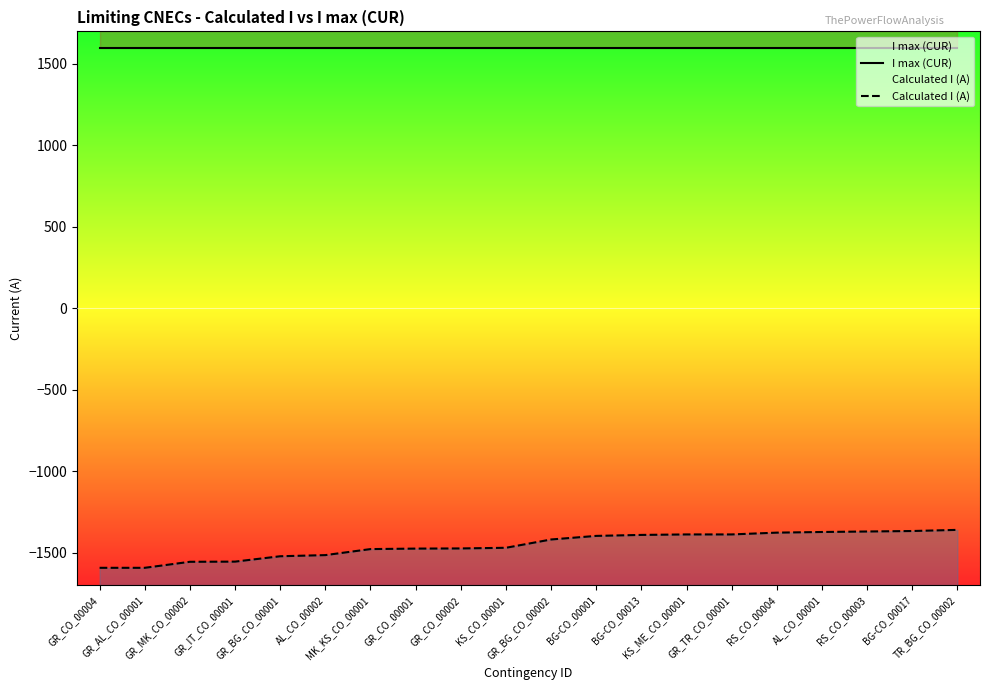

How many lines are shown in the chart?

2